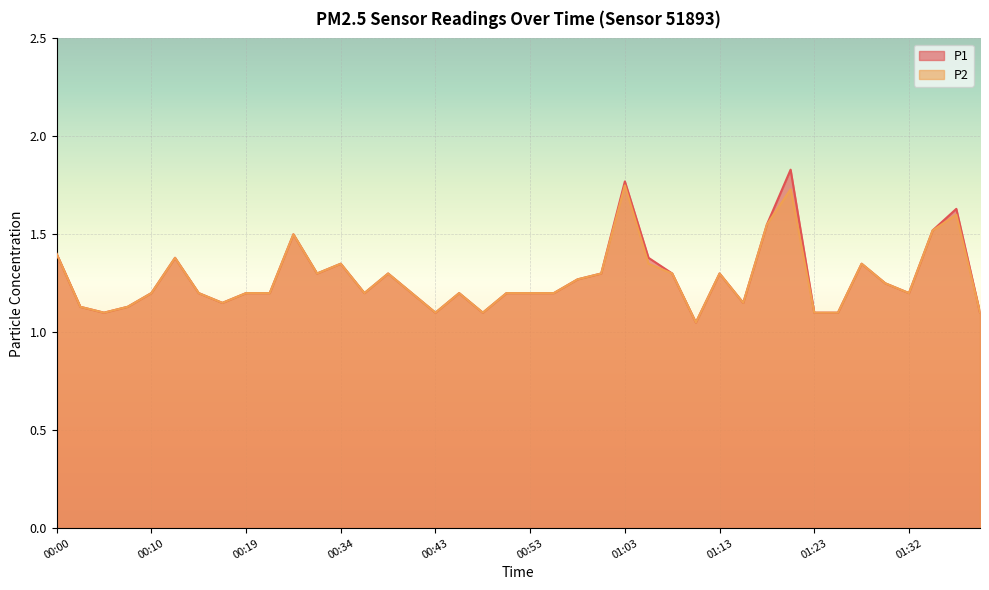

In P1, how many points are lower than both neighbors (excluding endpoints)?

9